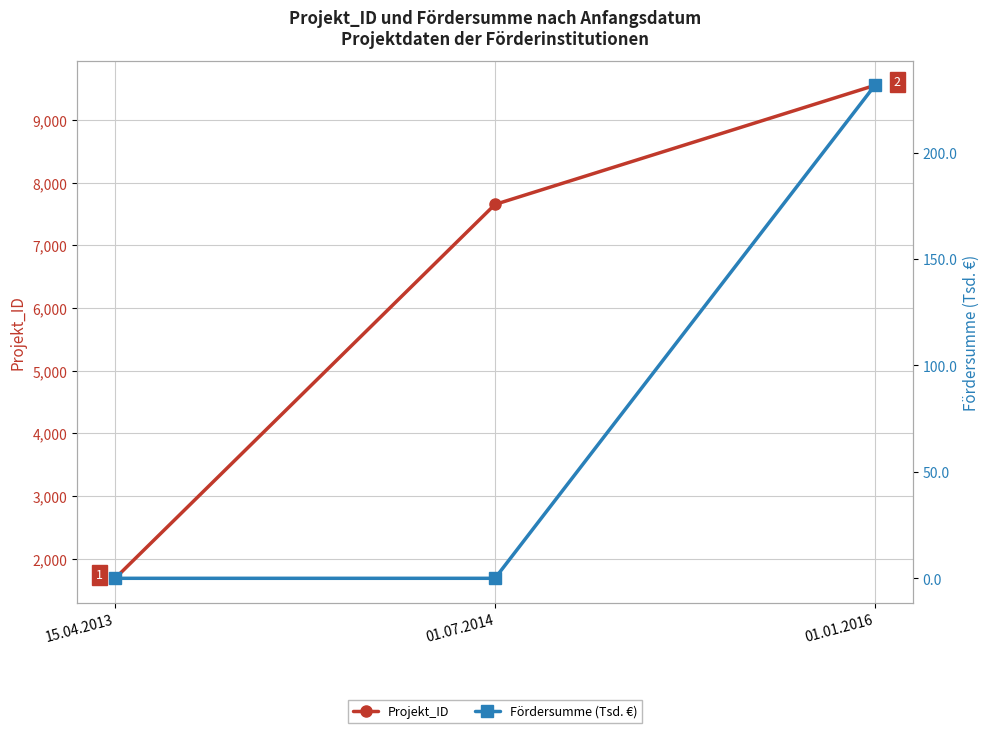

What is the highest value of the Projekt_ID series?

9553.0